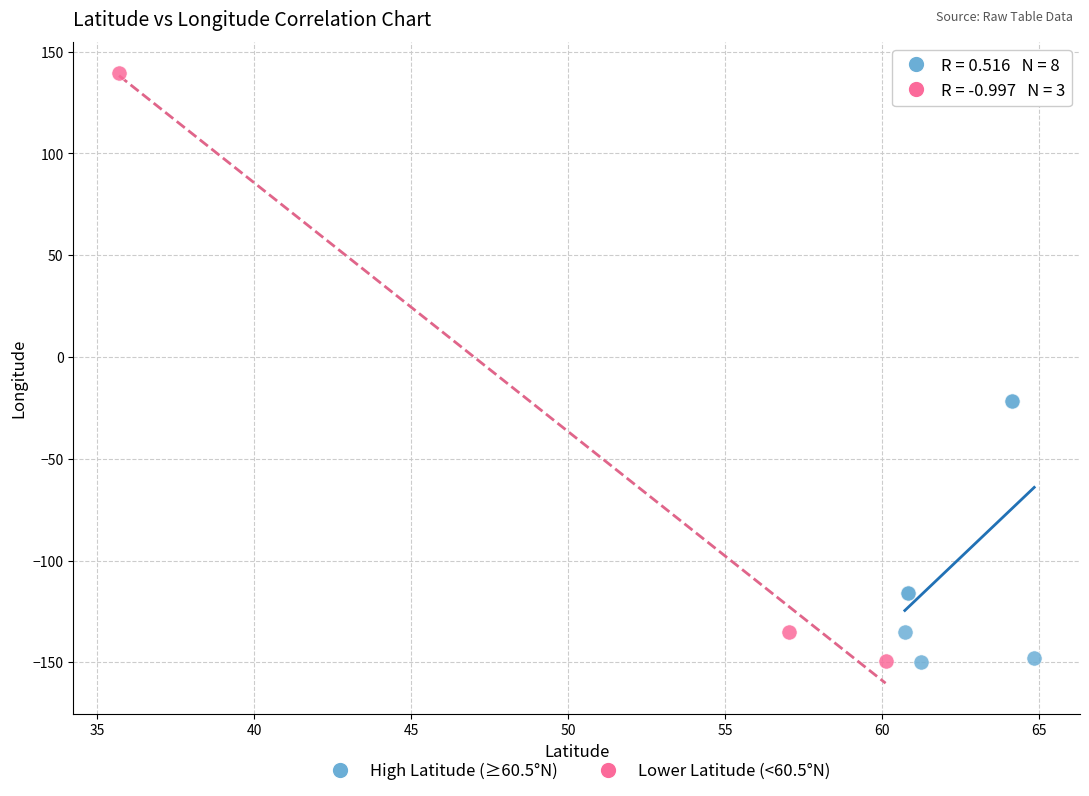

Which series has the largest Y range (max minus min)?

Lower Latitude (<60.5°N)